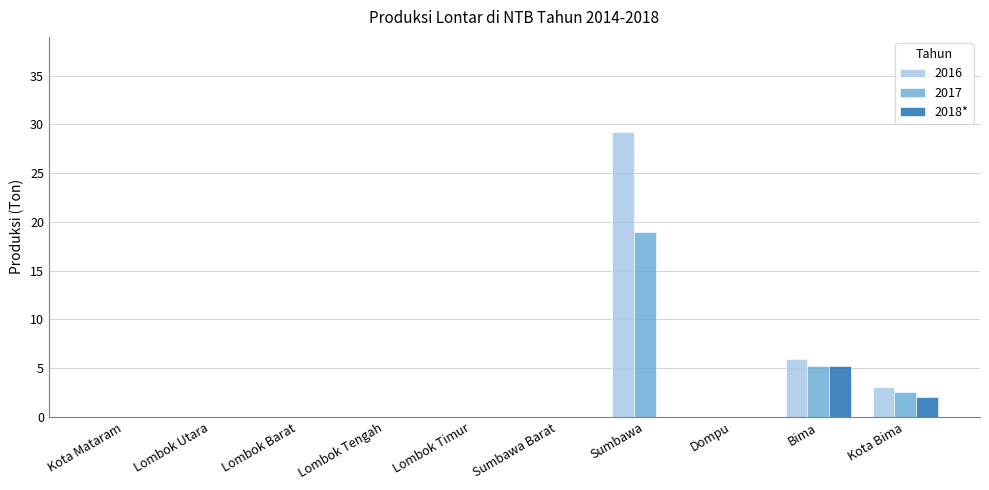

At which label is 2017 closest to 9?

Bima